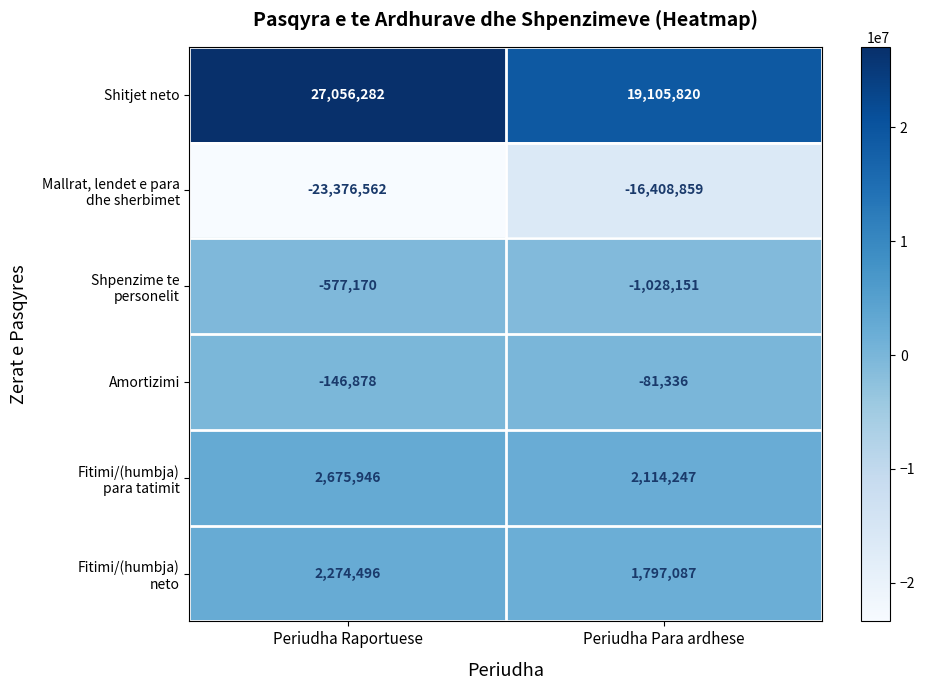

What is the smallest value displayed?

-23376562